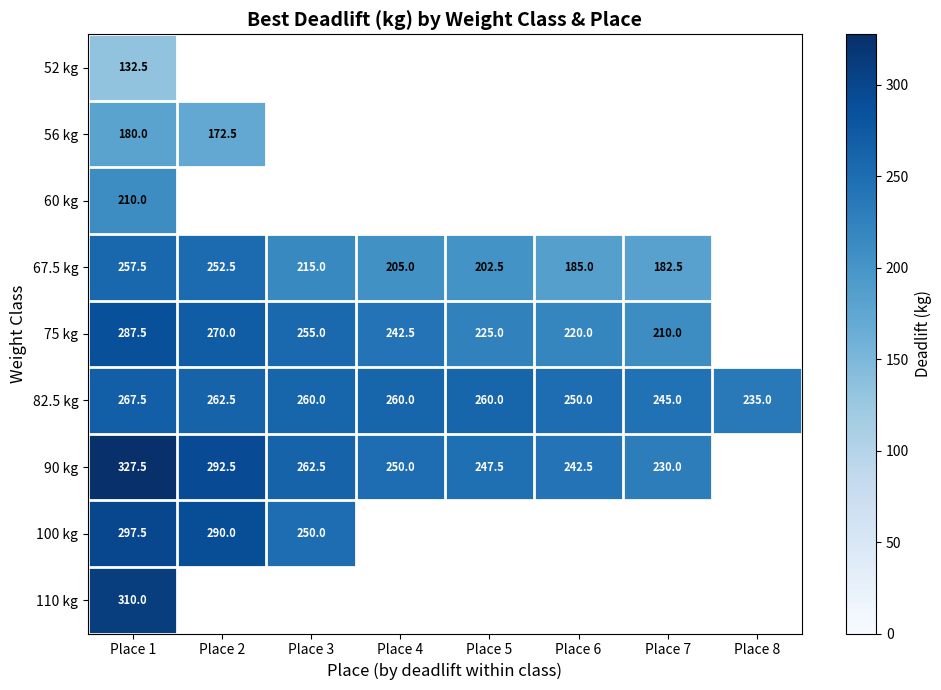

What is the smallest value displayed?

132.5